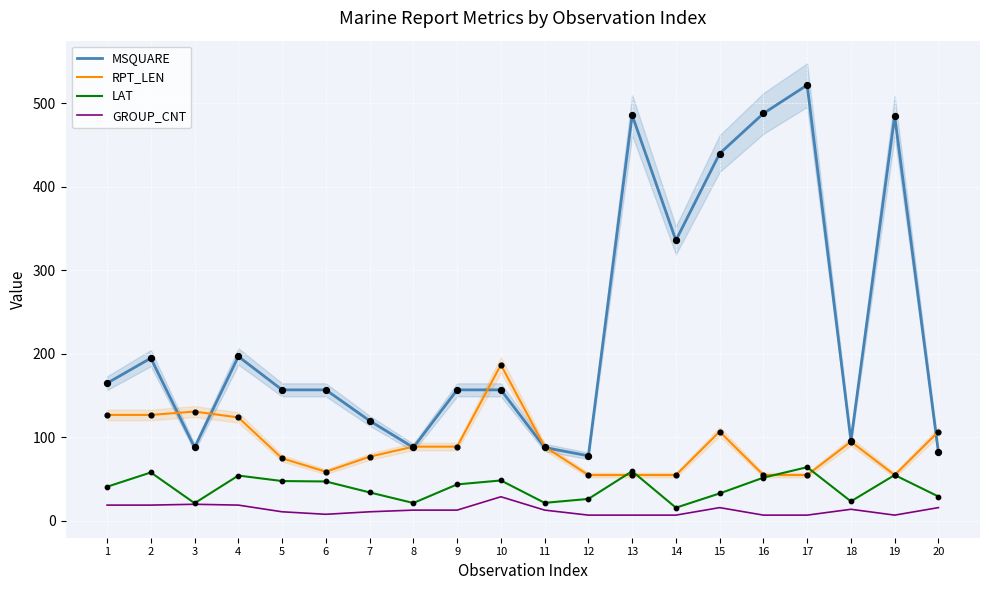

What is the total value across all series at 20?

234.3